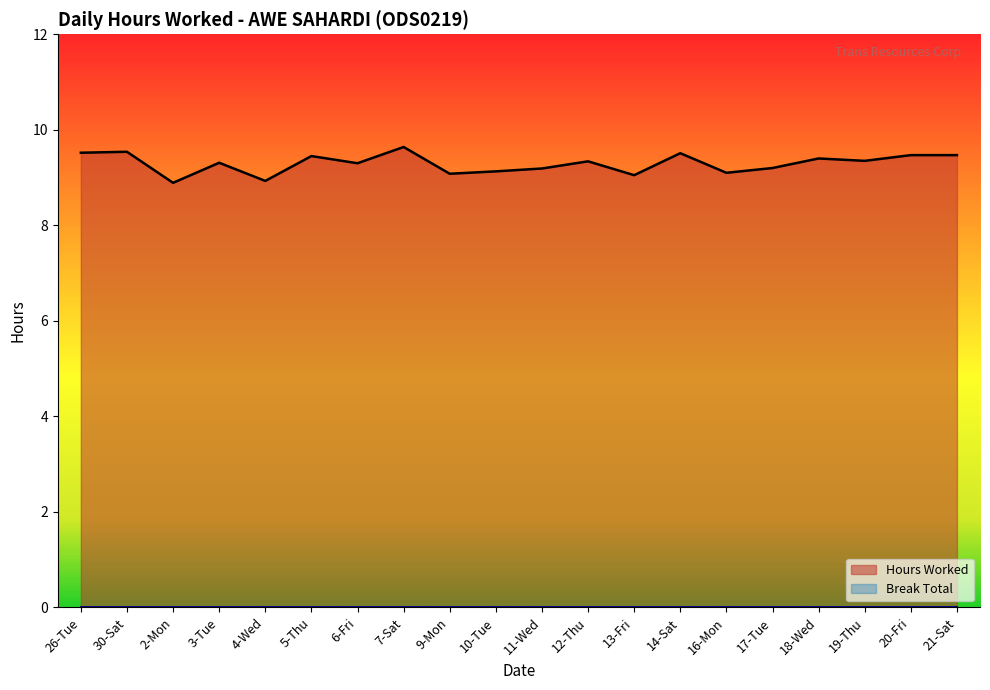

Where does the data first go above 9?

26-Tue